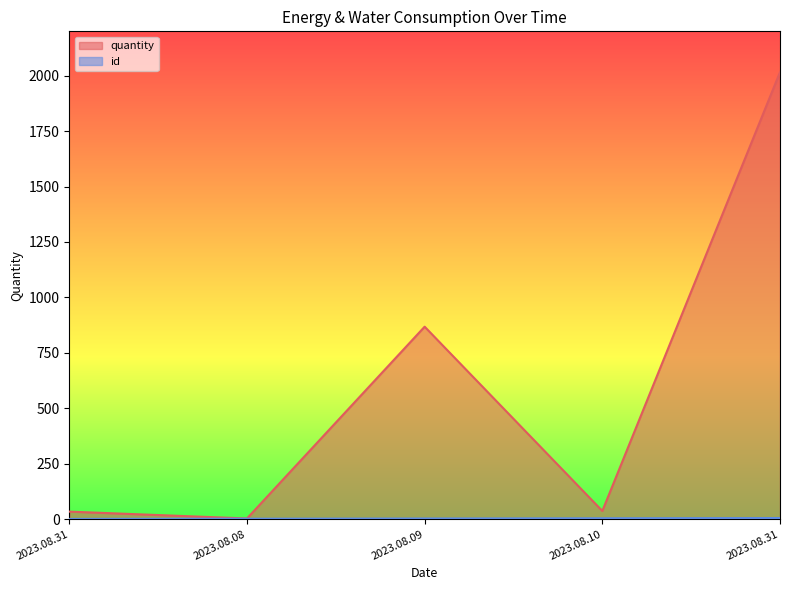

List the series in order of their overall mean, lowest first.

id, quantity